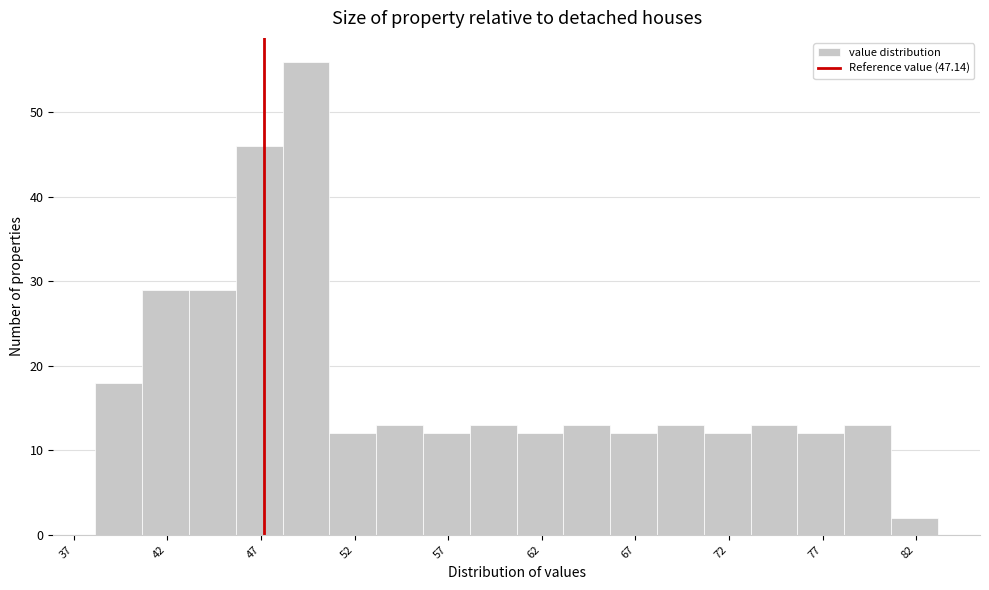

Reading left to right, transcribe this chart: for each bar, give the range it covers on the x-axis and its height. Neither the bar edges nor the heights are printed on the chart, so give them approximately, as read against the axes.

38.0 to 40.5: 18
40.5 to 43.0: 29
43.0 to 45.5: 29
45.5 to 48.0: 46
48.0 to 50.5: 56
50.5 to 53.0: 12
53.0 to 55.5: 13
55.5 to 58.0: 12
58.0 to 60.5: 13
60.5 to 63.0: 12
63.0 to 65.5: 13
65.5 to 68.0: 12
68.0 to 70.5: 13
70.5 to 73.0: 12
73.0 to 75.5: 13
75.5 to 78.0: 12
78.0 to 80.5: 13
80.5 to 83.0: 2